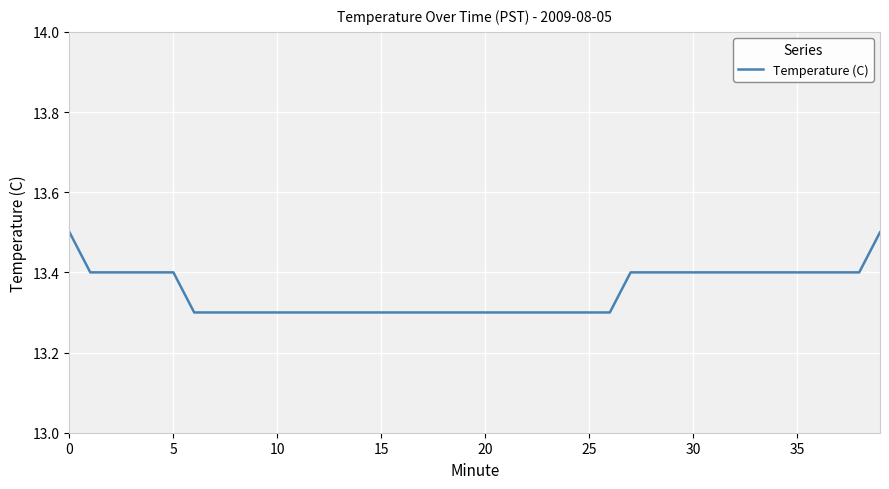

Is this an area chart (filled region under the line)?

No